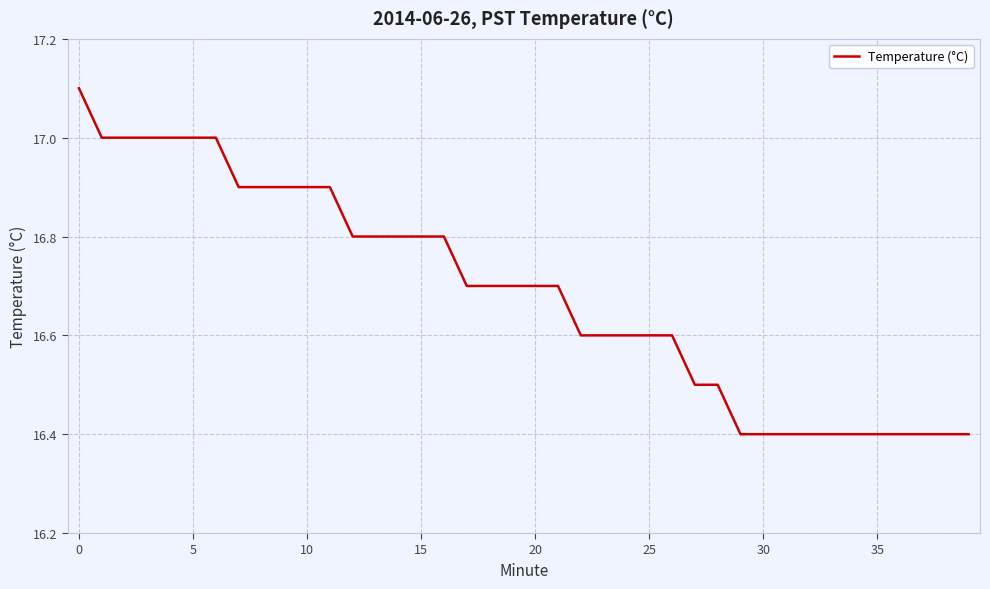

Reading left to right, transcribe all the data shown in this chart.

17.1	17.0	17.0	17.0	17.0	17.0	17.0	16.9	16.9	16.9	16.9	16.9	16.8	16.8	16.8	16.8	16.8	16.7	16.7	16.7	16.7	16.7	16.6	16.6	16.6	16.6	16.6	16.5	16.5	16.4	16.4	16.4	16.4	16.4	16.4	16.4	16.4	16.4	16.4	16.4